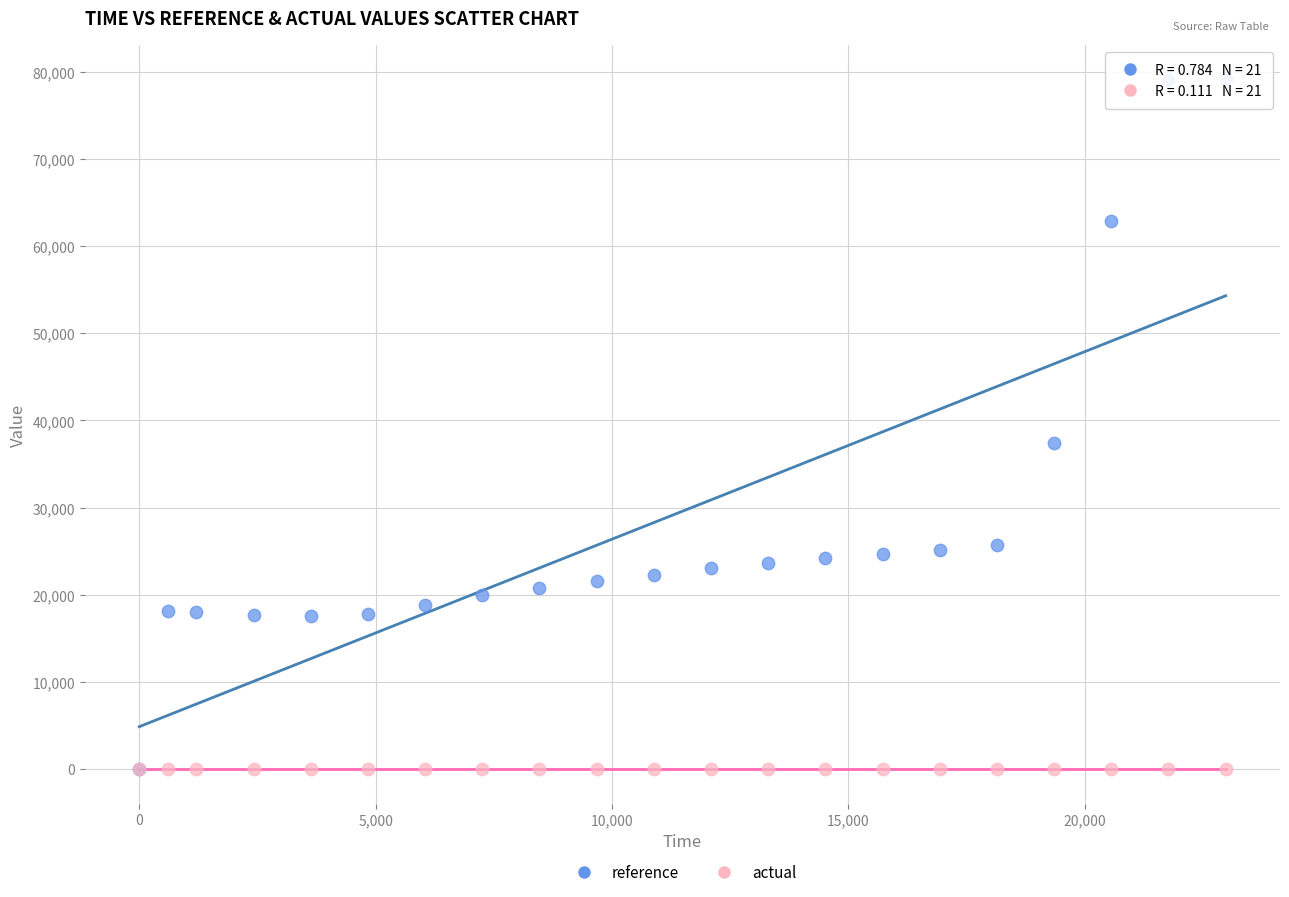

Which series reaches the maximum Y coordinate?

reference